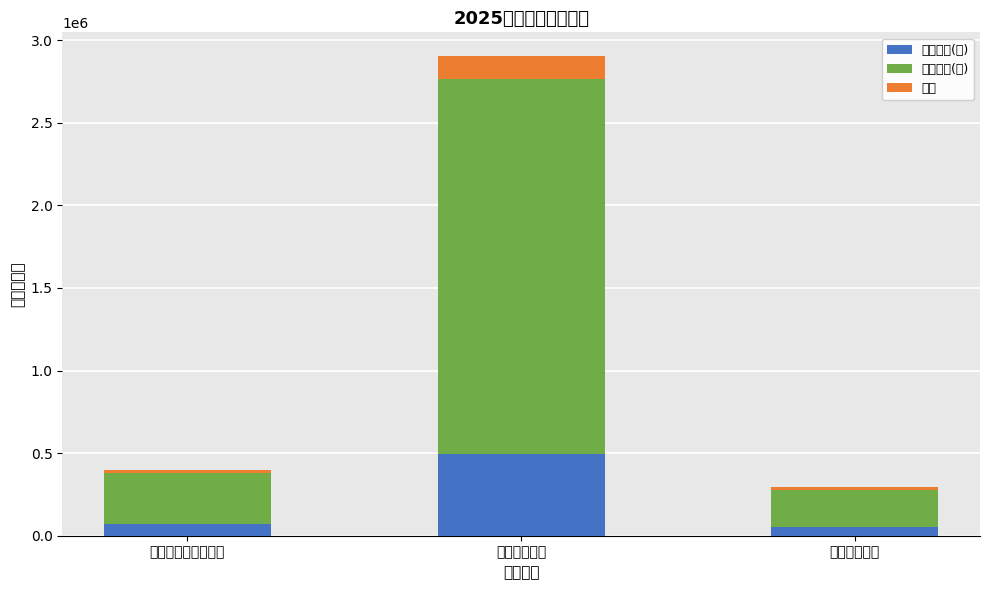

The 基本支出(下) series shows 497601.2 at 卫生健康支出. True or false?

True